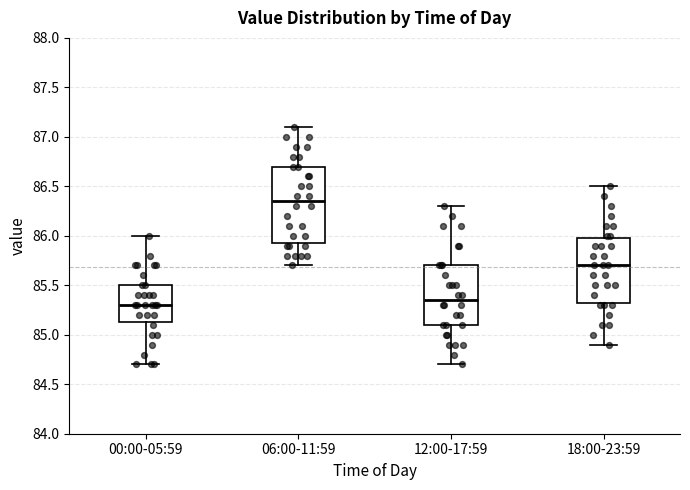

Reading left to right, read every box against the y-axis: the position of its median line, the range the box covers, and the ends of its whiskers. The values are not printed on the chart, so give them approximately, as read against the axis.

00:00-05:59: median 85.30, box 85.15 to 85.50, whiskers 84.70 to 86.00
06:00-11:59: median 86.35, box 85.95 to 86.70, whiskers 85.70 to 87.10
12:00-17:59: median 85.35, box 85.10 to 85.70, whiskers 84.70 to 86.30
18:00-23:59: median 85.70, box 85.35 to 86.00, whiskers 84.90 to 86.50